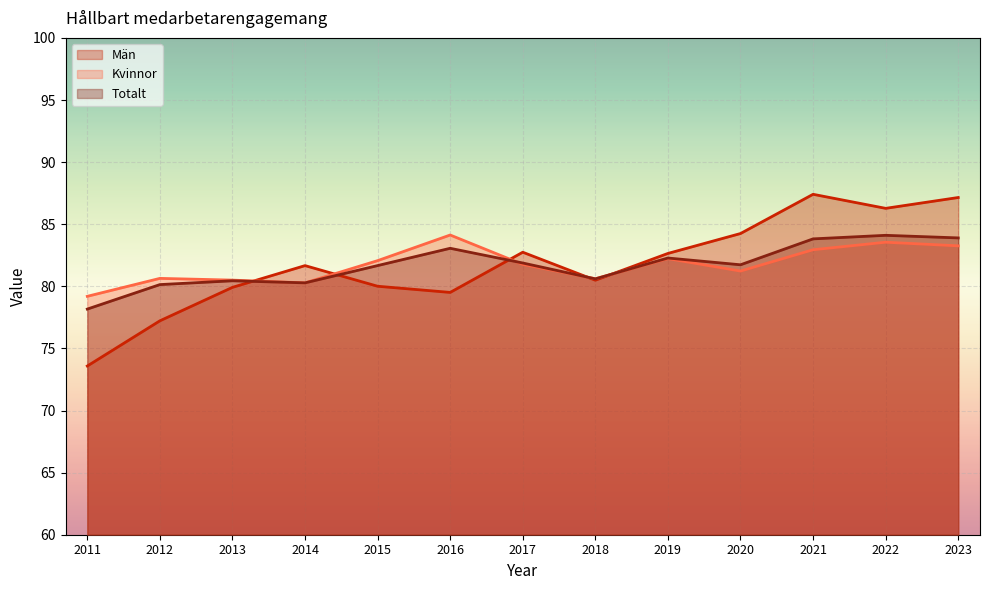

Between which two adjacent categories do Män and Totalt first intersect?

2013 and 2014